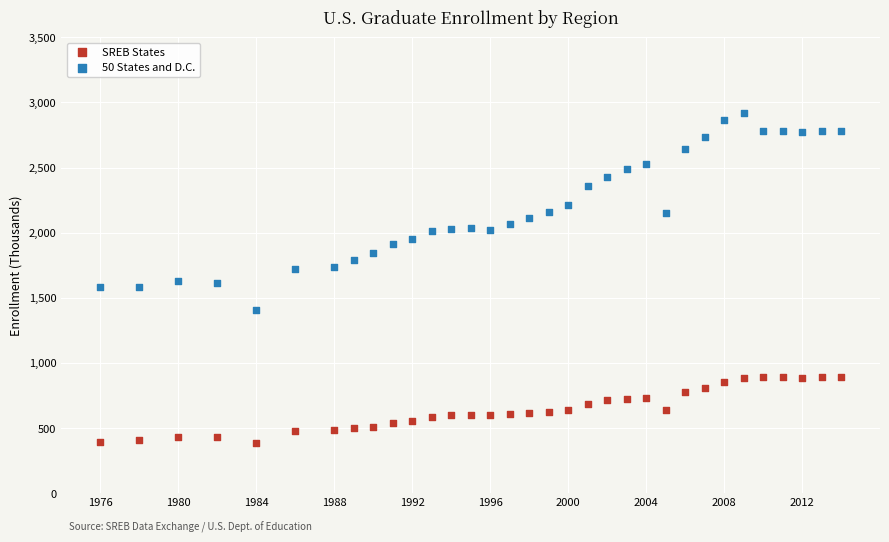

Which series reaches the maximum Y coordinate?

50 States and D.C.